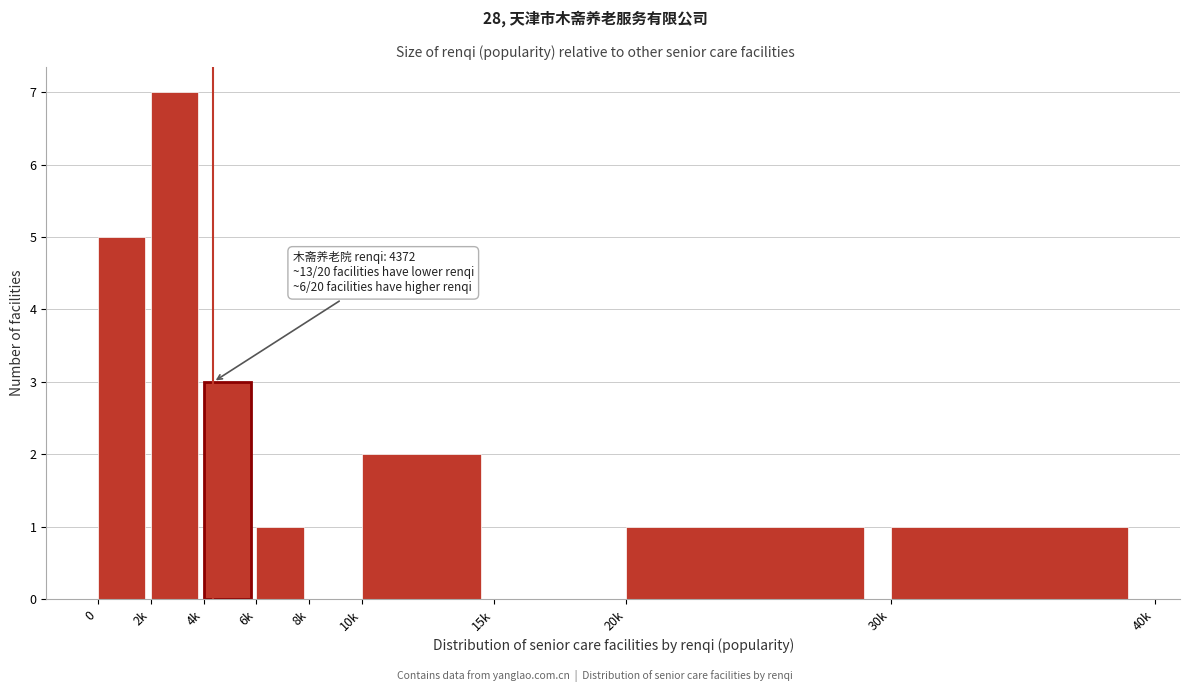

Reading left to right, what are all the values shown in this chart?

0=5	2k=7	4k=3	6k=1	8k=0	10k=2	15k=0	20k=1	30k=1